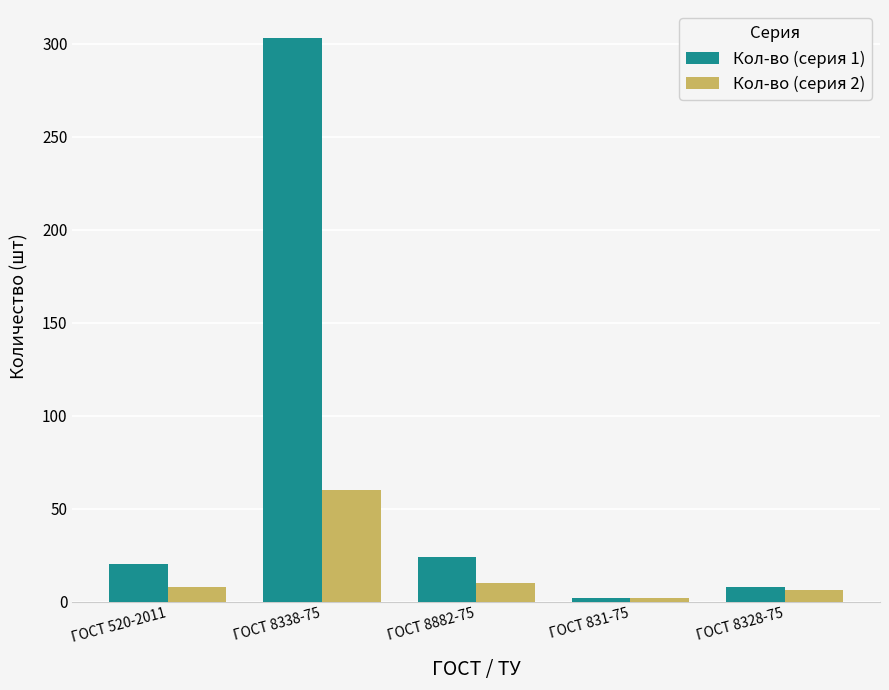

The value of Кол-во (серия 1) at ГОСТ 831-75 is 2. True or false?

True